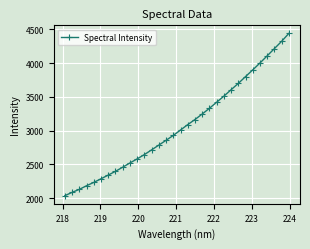

What is the difference between the maximum and minimum values?

2402.8